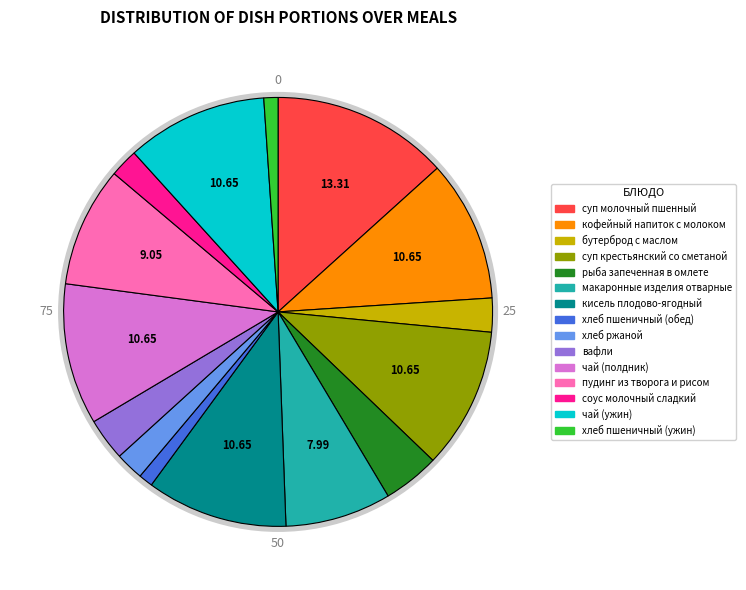

How many slices are in this pie chart?

15